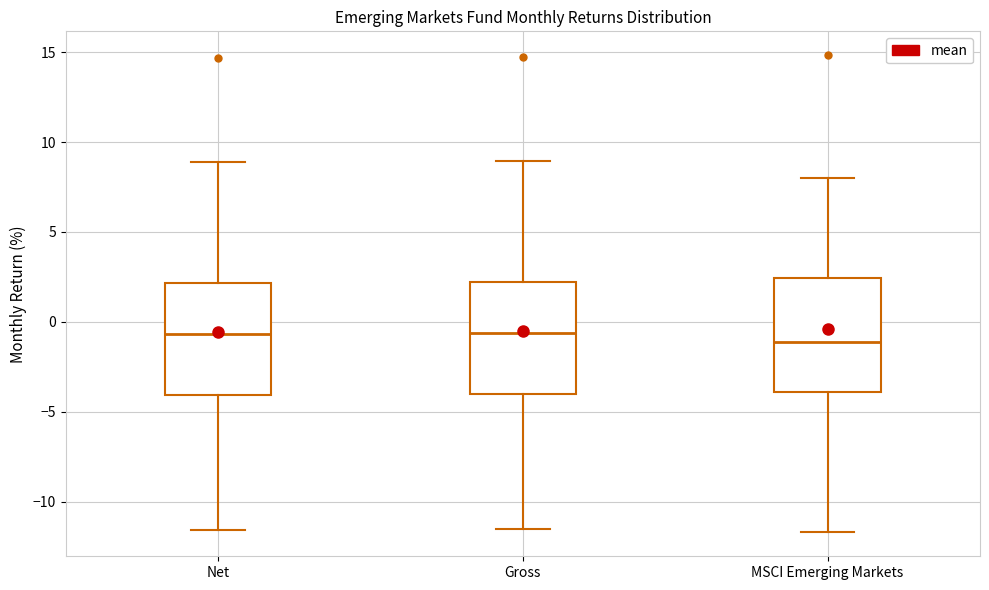

Reading left to right, read every box against the y-axis: the position of its median line, the range the box covers, and the ends of its whiskers. The values are not printed on the chart, so give them approximately, as read against the axis.

Net: median -0.5, box -4.0 to 2.0, whiskers -11.5 to 9.0
Gross: median -0.5, box -4.0 to 2.0, whiskers -11.5 to 9.0
MSCI Emerging Markets: median -1.0, box -4.0 to 2.5, whiskers -11.5 to 8.0